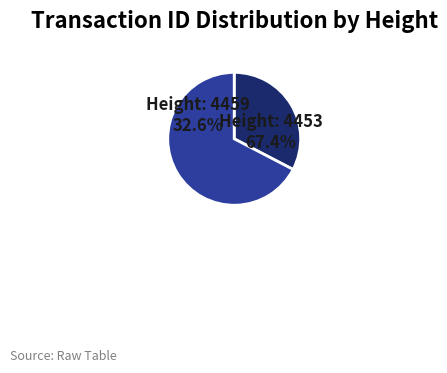

True or false: 4459 accounts for 22% of the total.

False